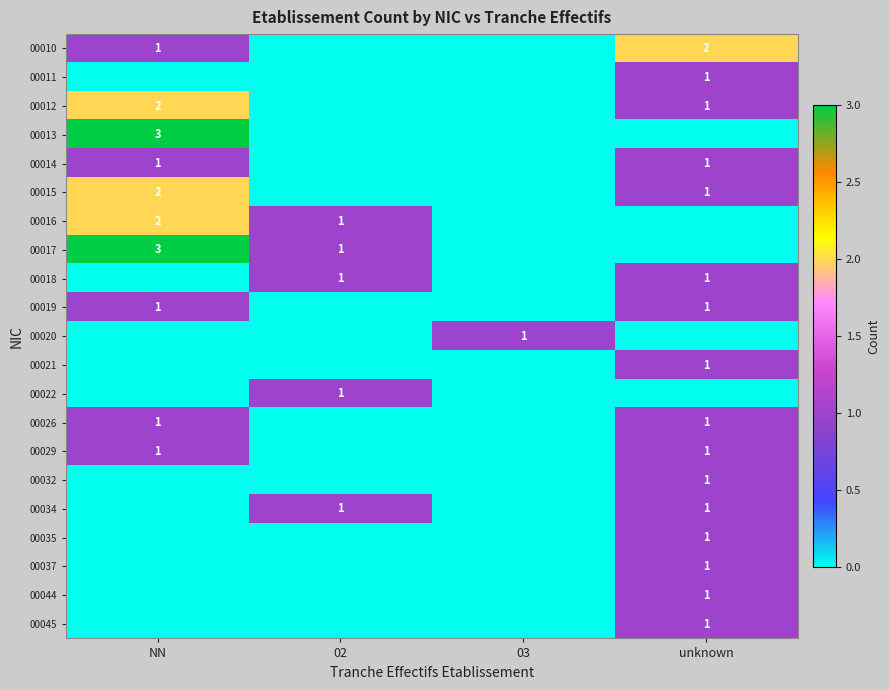

At which category is the sum across all series the highest?

NN